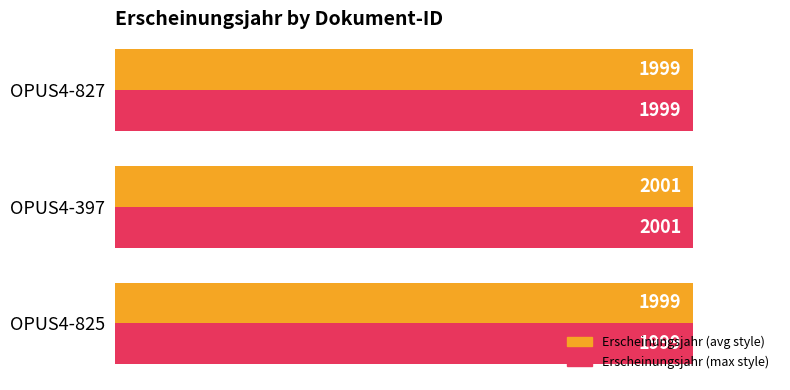

What are all the series names shown in the legend?

Erscheinungsjahr (avg style), Erscheinungsjahr (max style)